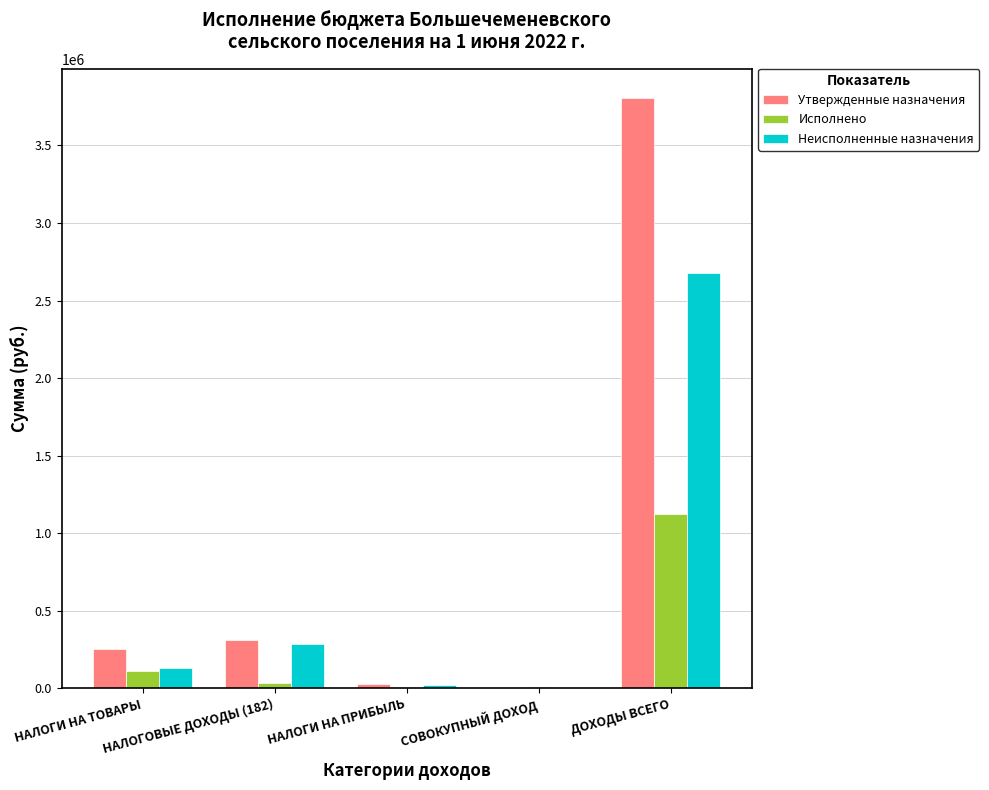

What are all the series names shown in the legend?

Утвержденные назначения, Исполнено, Неисполненные назначения